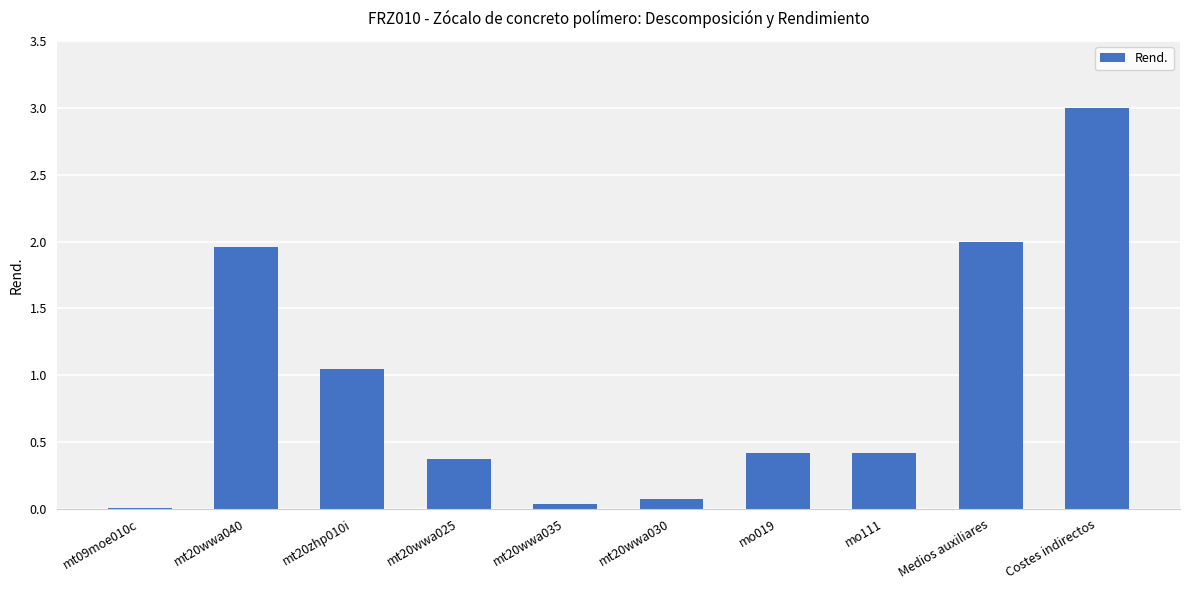

What is the sum of all values?

9.3